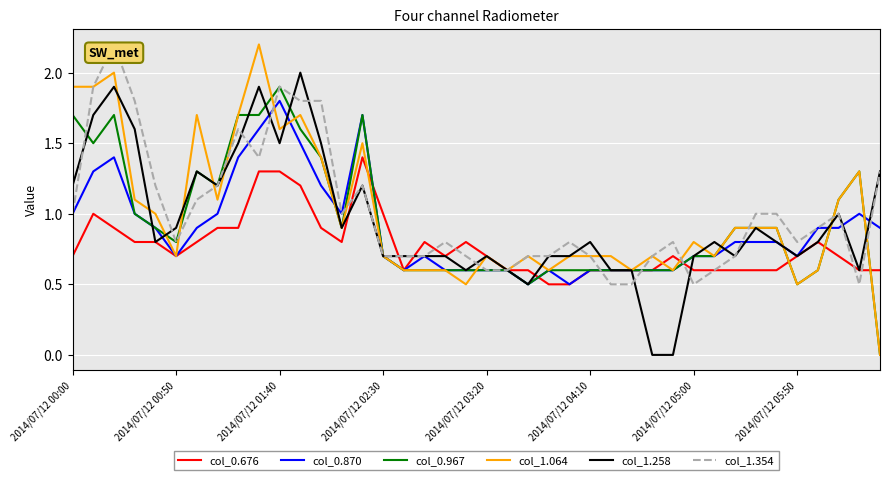

Which series has the largest range (max minus min)?

col_1.064